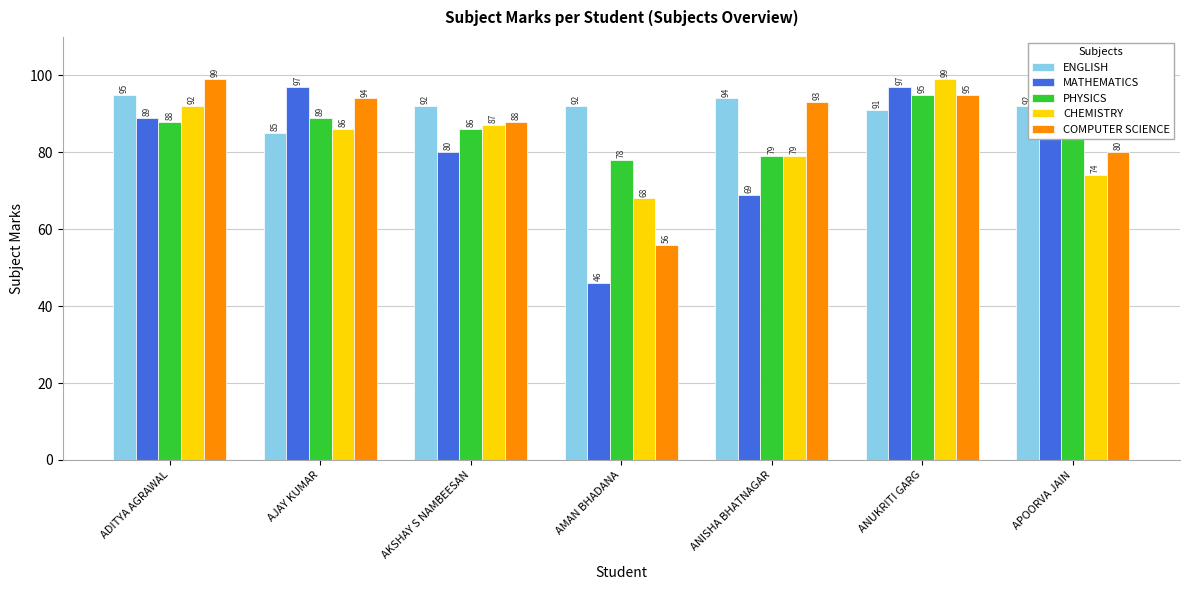

What is the label of the 4th bar from the right?

AMAN BHADANA